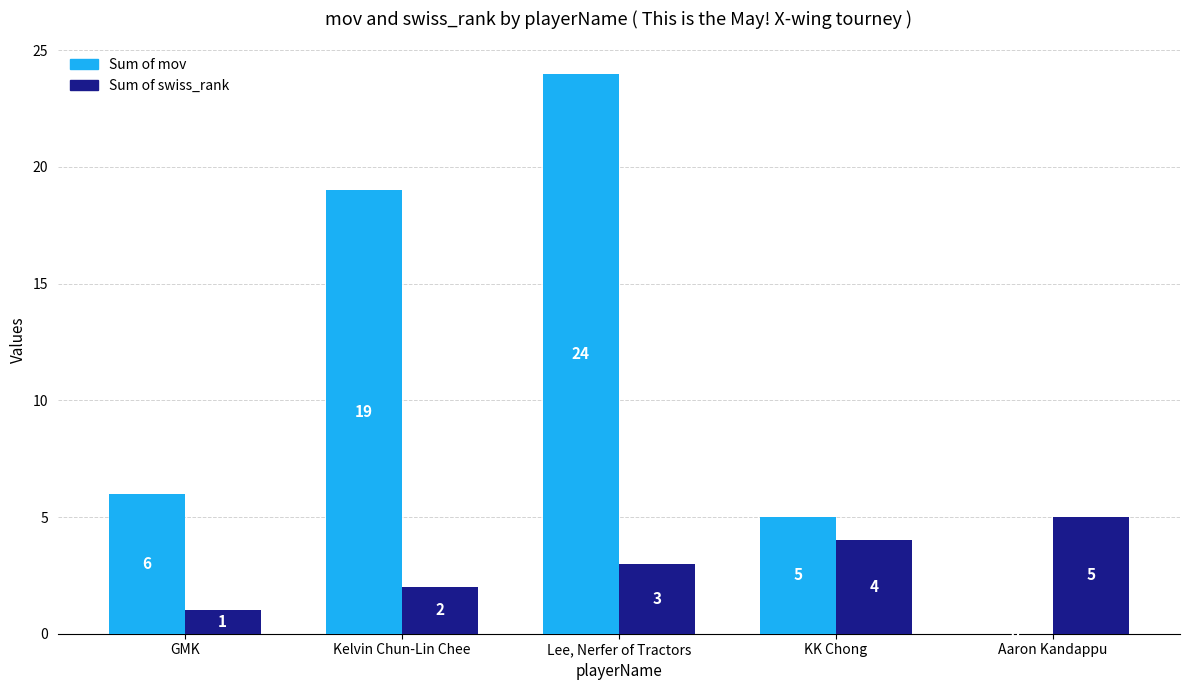

At which category is the sum across all series the highest?

Lee, Nerfer of Tractors